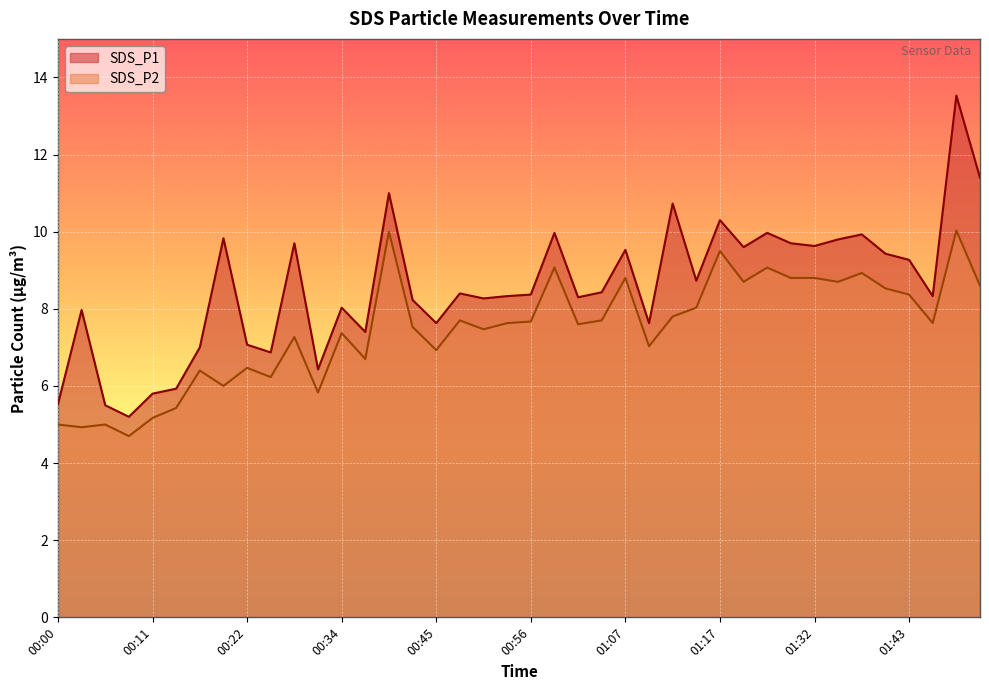

What is the value of the SDS_P1 point at the 22nd from the left?

10.0